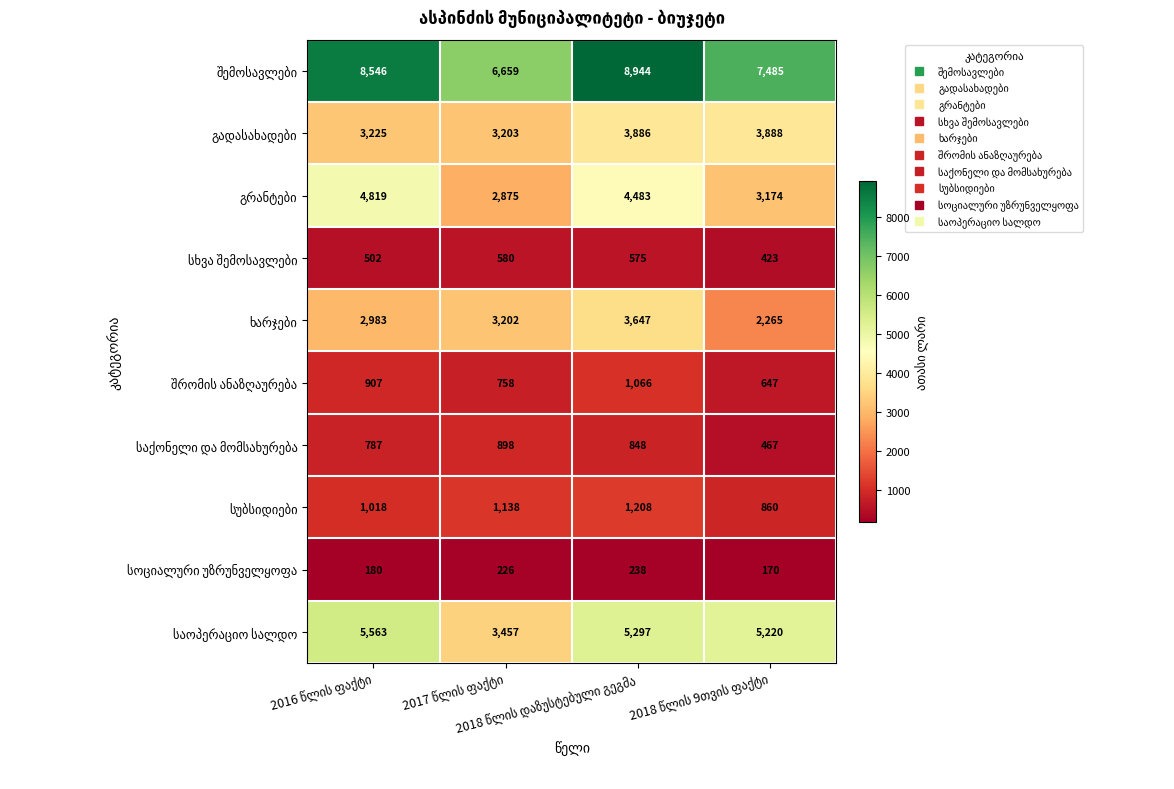

What is the smallest value displayed?

170